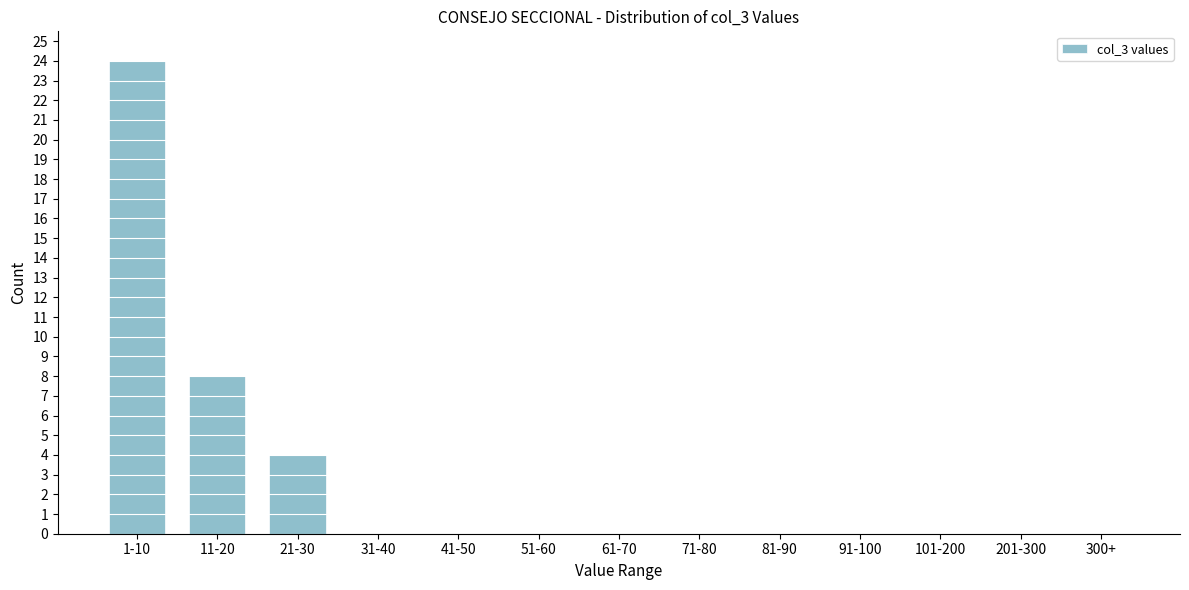

Reading left to right, extract all data points from this chart.

1-10=24	11-20=8	21-30=4	31-40=0	41-50=0	51-60=0	61-70=0	71-80=0	81-90=0	91-100=0	101-200=0	201-300=0	300+=0